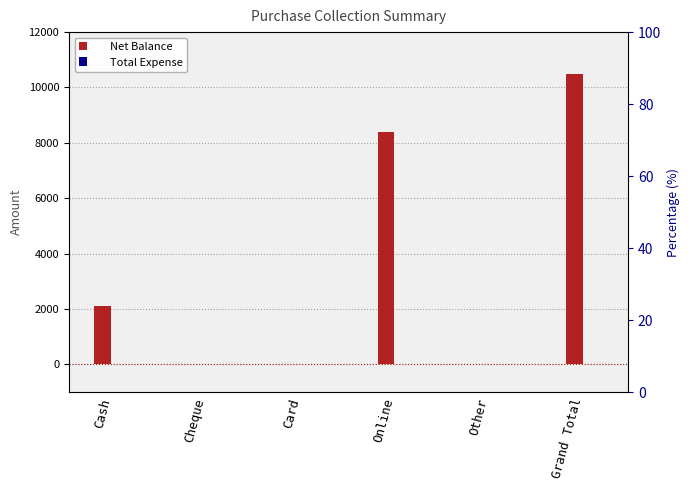

At Online, list the series in order from smallest to largest.

Total Expense, Net Balance